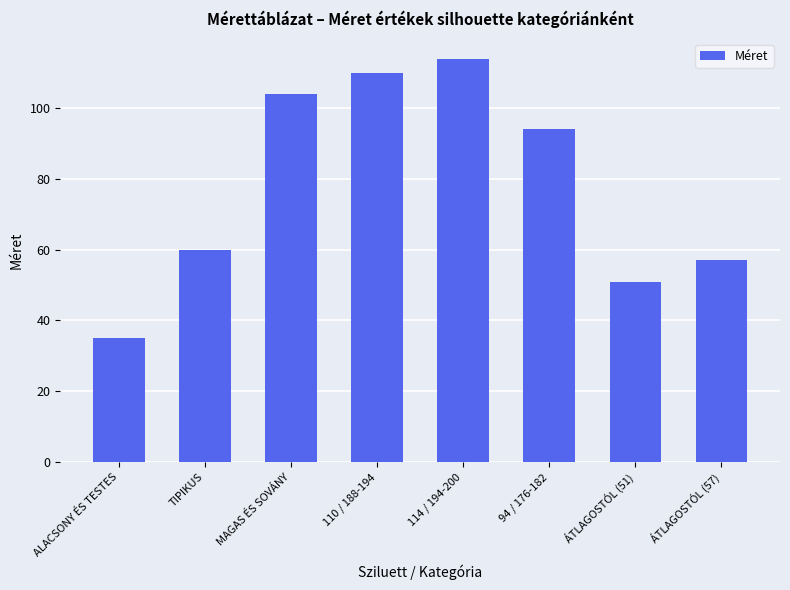

Rank the categories by value from highest to lowest.

114 / 194-200, 110 / 188-194, MAGAS ÉS SOVÁNY, 94 / 176-182, TIPIKUS, ÁTLAGOSTÓL (57), ÁTLAGOSTÓL (51), ALACSONY ÉS TESTES